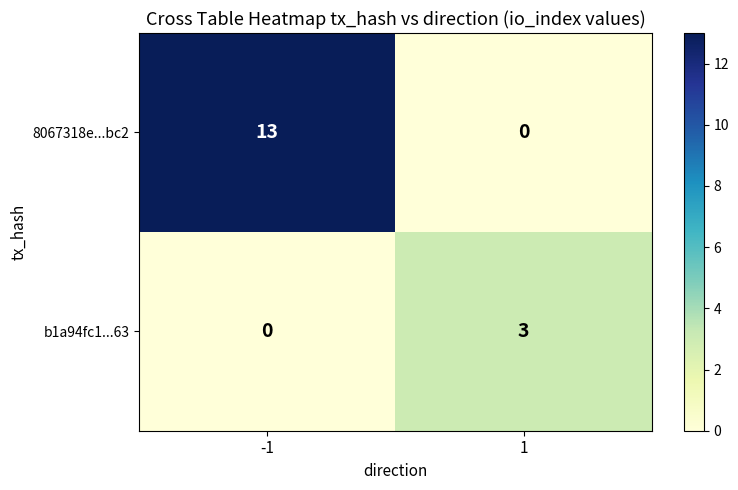

Which series has the widest spread of values?

8067318e...bc2